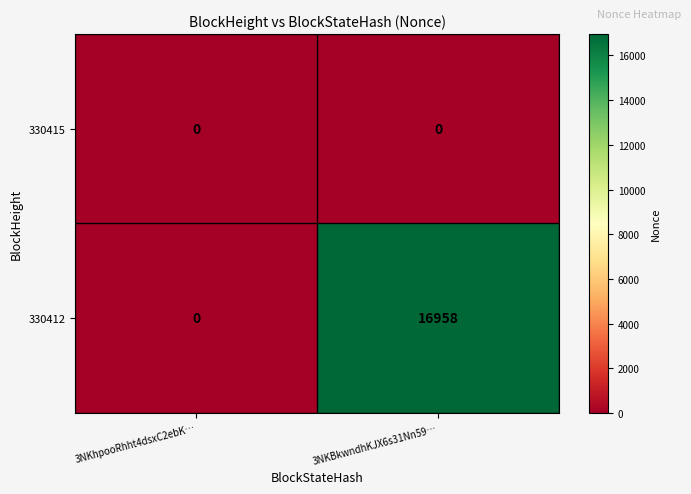

At which category is the sum across all series the highest?

3NKBkwndhKJX6s31Nn59…